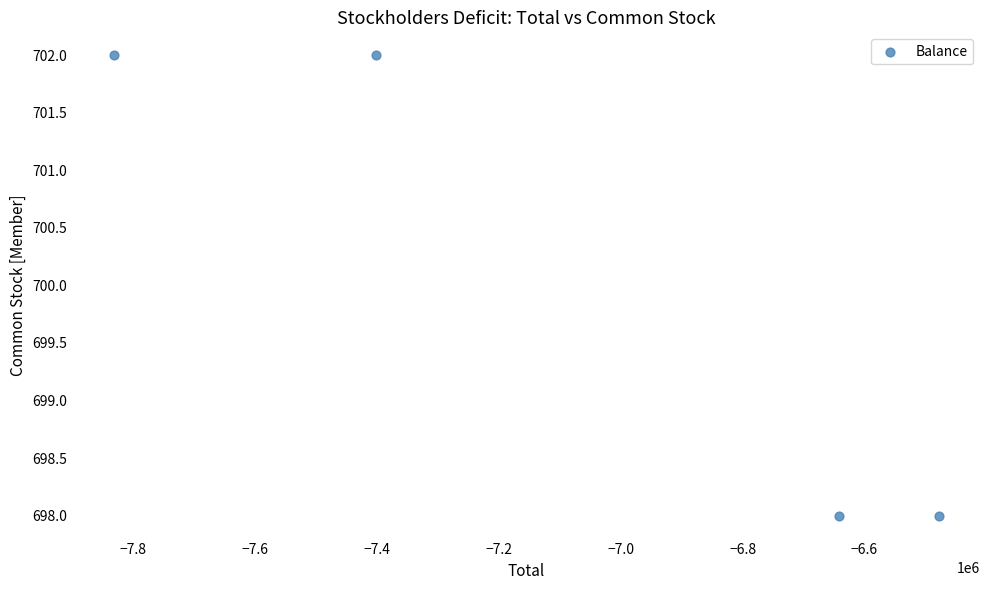

What is the range of X values (max minus min)?

1354474